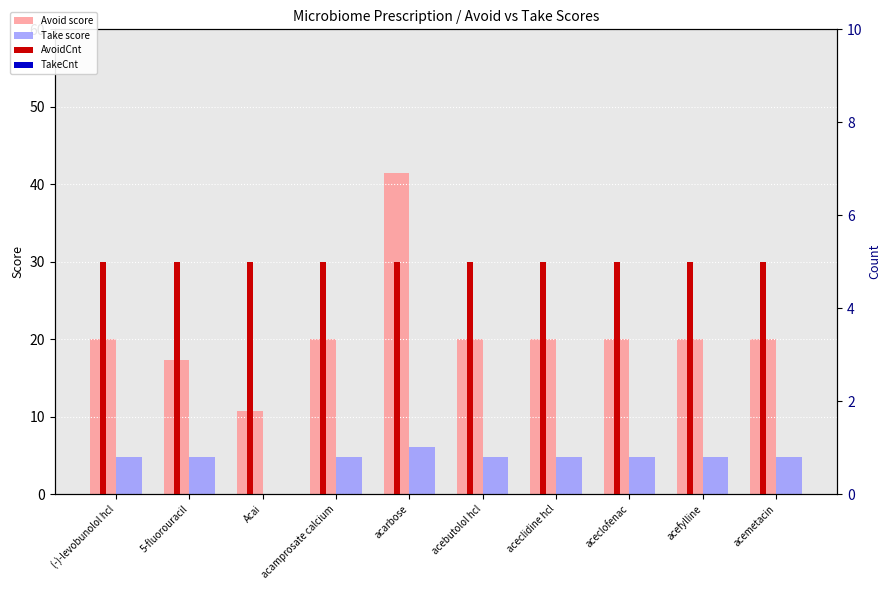

Which category has the lowest value in the TakeCnt series?

(-)-levobunolol hcl